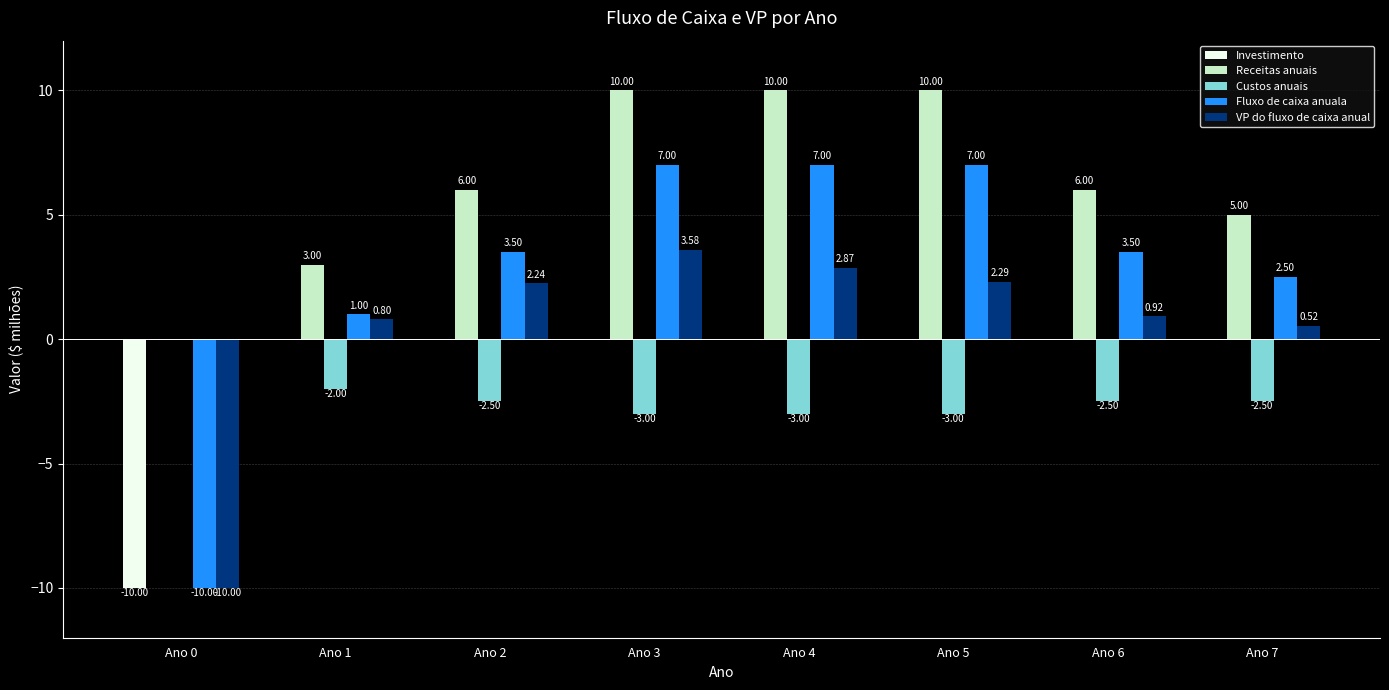

What is the sum of the VP do fluxo de caixa anual values at Ano 4 and Ano 2?

5.1